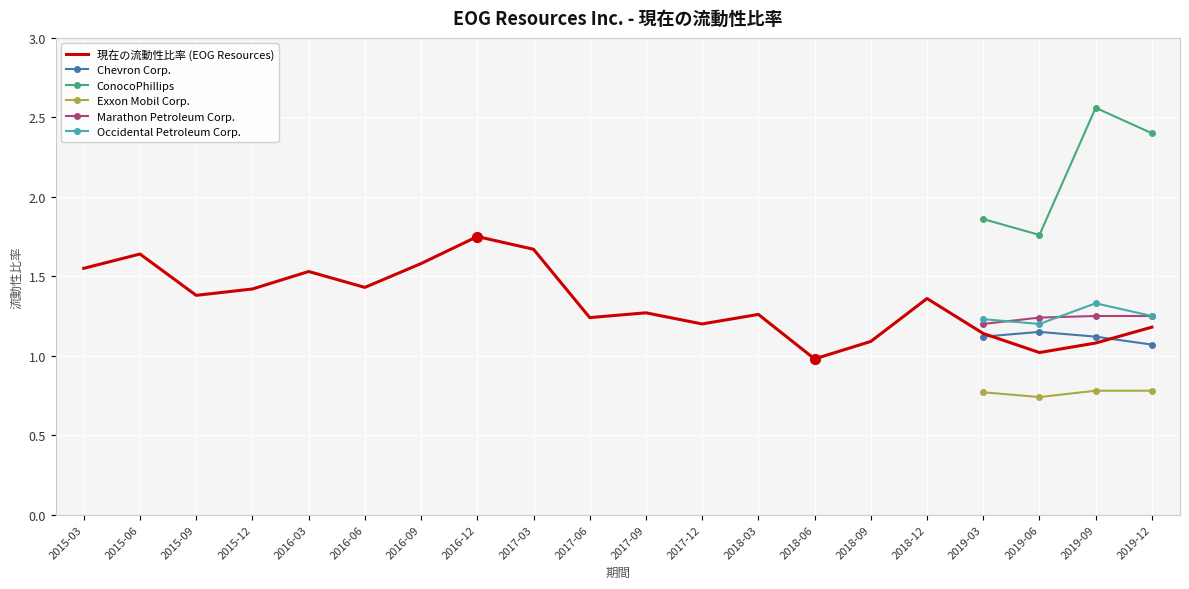

Which series has the largest total across all categories?

現在の流動性比率 (EOG Resources)